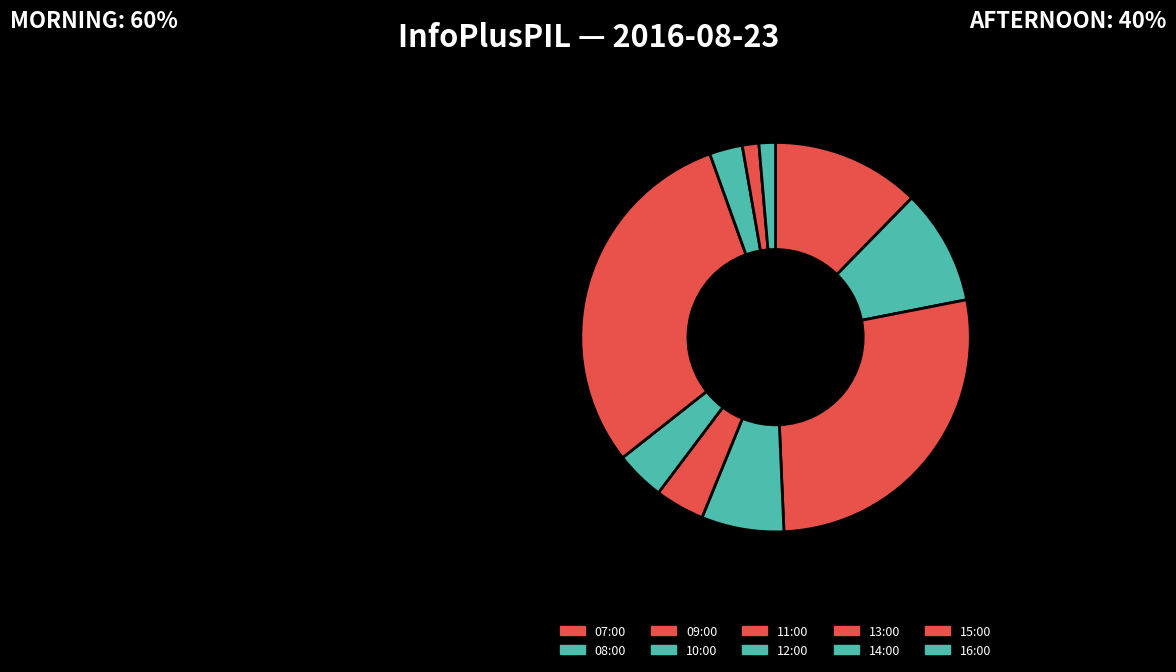

Approximately how many times larger is the value at 15:00 compared to 16:00?

1.0